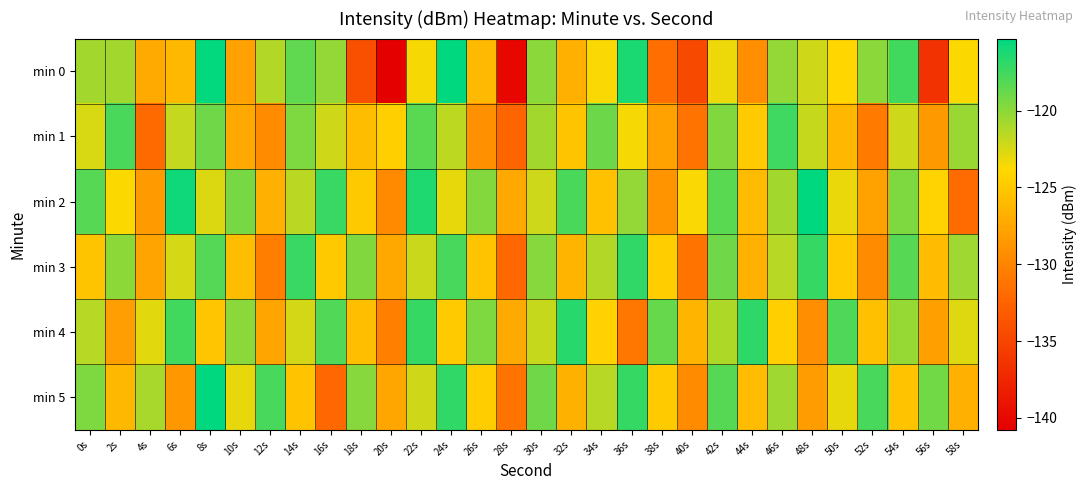

Reading left to right, extract all data points from this chart.

min 0: 0s=-120.7	2s=-120.7	4s=-127.2	6s=-126.2	8s=-115.5	10s=-127.9	12s=-121.2	14s=-118.5	16s=-120.2	18s=-134.1	20s=-140.8	22s=-123.5	24s=-115.3	26s=-126.1	28s=-140.2	30s=-119.9	32s=-126.7	34s=-123.6	36s=-116.3	38s=-131.7	40s=-134.6	42s=-123.2	44s=-129.3	46s=-120.2	48s=-122.2	50s=-124.0	52s=-119.9	54s=-117.5	56s=-136.6	58s=-123.7
min 1: 0s=-122.5	2s=-117.8	4s=-131.9	6s=-121.8	8s=-119.0	10s=-127.4	12s=-129.5	14s=-119.5	16s=-122.2	18s=-125.8	20s=-124.5	22s=-118.3	24s=-121.6	26s=-129.1	28s=-132.4	30s=-120.7	32s=-125.3	34s=-118.9	36s=-123.5	38s=-127.8	40s=-131.2	42s=-119.6	44s=-124.8	46s=-117.4	48s=-121.9	50s=-126.3	52s=-130.7	54s=-122.1	56s=-128.5	58s=-120.4
min 2: 0s=-118.2	2s=-123.7	4s=-128.4	6s=-115.9	8s=-122.6	10s=-119.3	12s=-126.8	14s=-121.5	16s=-117.2	18s=-124.9	20s=-129.6	22s=-116.3	24s=-123.0	26s=-119.7	28s=-127.4	30s=-122.1	32s=-117.8	34s=-125.5	36s=-120.2	38s=-128.9	40s=-123.6	42s=-118.3	44s=-126.0	46s=-120.7	48s=-115.4	50s=-123.1	52s=-127.8	54s=-119.5	56s=-124.2	58s=-131.9
min 3: 0s=-125.3	2s=-120.0	4s=-127.7	6s=-122.4	8s=-118.1	10s=-125.8	12s=-130.5	14s=-117.2	16s=-124.9	18s=-119.6	20s=-127.3	22s=-122.0	24s=-117.7	26s=-125.4	28s=-132.1	30s=-119.8	32s=-126.5	34s=-121.2	36s=-116.9	38s=-124.6	40s=-131.3	42s=-119.0	44s=-126.7	46s=-121.4	48s=-117.1	50s=-124.8	52s=-129.5	54s=-118.2	56s=-125.9	58s=-120.6
min 4: 0s=-121.4	2s=-128.1	4s=-122.8	6s=-117.5	8s=-125.2	10s=-119.9	12s=-127.6	14s=-122.3	16s=-118.0	18s=-125.7	20s=-130.4	22s=-117.1	24s=-124.8	26s=-119.5	28s=-127.2	30s=-121.9	32s=-116.6	34s=-124.3	36s=-131.0	38s=-118.7	40s=-126.4	42s=-121.1	44s=-116.8	46s=-124.5	48s=-129.2	50s=-117.9	52s=-125.6	54s=-120.3	56s=-128.0	58s=-122.7
min 5: 0s=-119.5	2s=-126.2	4s=-120.9	6s=-128.6	8s=-115.3	10s=-123.0	12s=-117.7	14s=-125.4	16s=-132.1	18s=-119.8	20s=-127.5	22s=-122.2	24s=-116.9	26s=-124.6	28s=-131.3	30s=-119.0	32s=-126.7	34s=-121.4	36s=-117.1	38s=-124.8	40s=-129.5	42s=-118.2	44s=-125.9	46s=-120.6	48s=-128.3	50s=-123.0	52s=-117.7	54s=-125.4	56s=-119.1	58s=-126.8